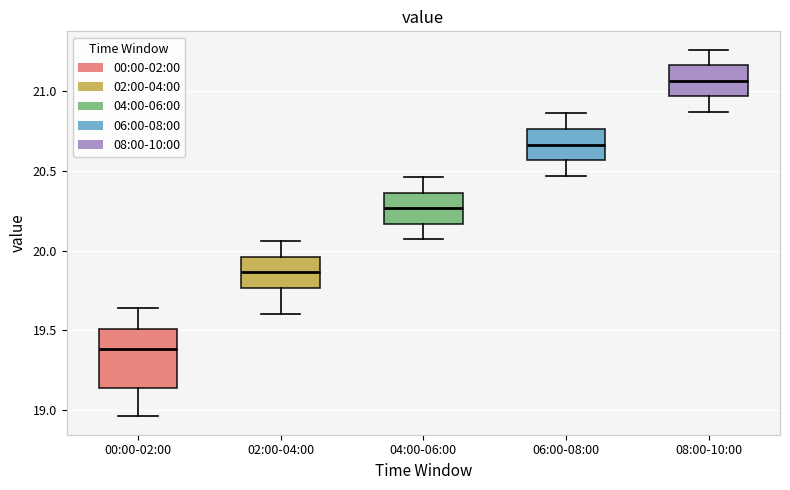

Reading left to right, transcribe this box plot: for each box, give where its median line is, the range the box spans, and where its two whiskers end, as read against the y-axis. The values are not printed on the chart, so give them approximately, as read against the axis.

00:00-02:00: median 19.40, box 19.15 to 19.50, whiskers 18.95 to 19.65
02:00-04:00: median 19.85, box 19.75 to 19.95, whiskers 19.60 to 20.05
04:00-06:00: median 20.25, box 20.15 to 20.35, whiskers 20.05 to 20.45
06:00-08:00: median 20.65, box 20.55 to 20.75, whiskers 20.45 to 20.85
08:00-10:00: median 21.05, box 20.95 to 21.15, whiskers 20.85 to 21.25